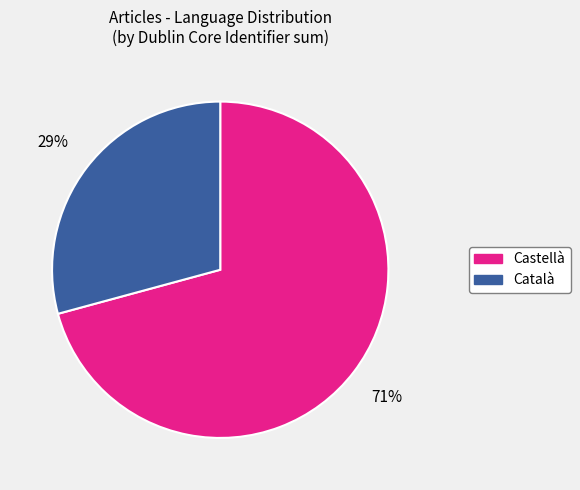

How many segments does this pie chart have?

2